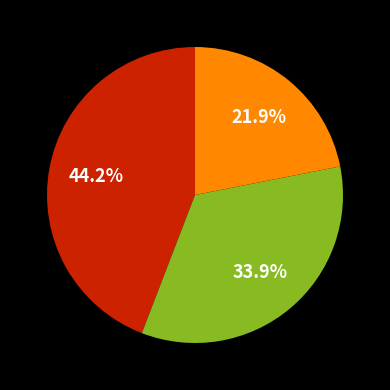

Does any single category account for the majority?

No